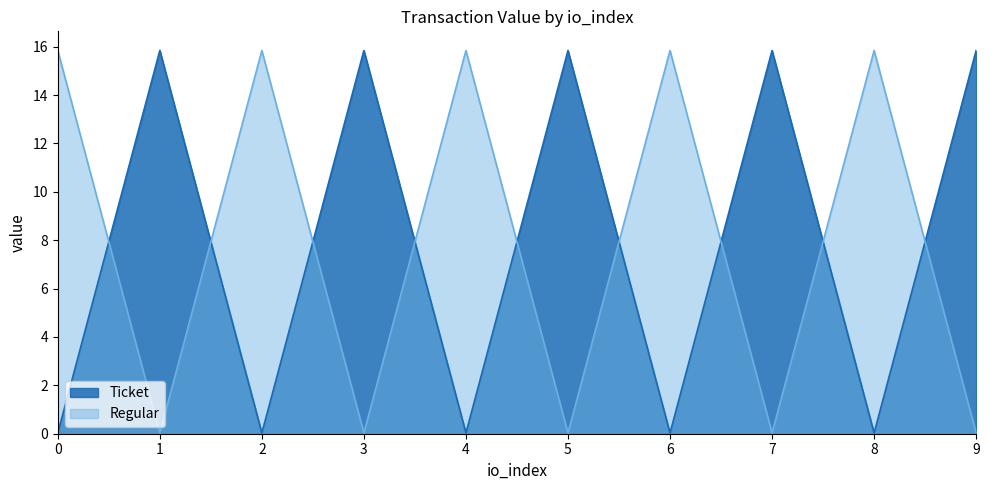

Does the chart have visible grid lines?

No